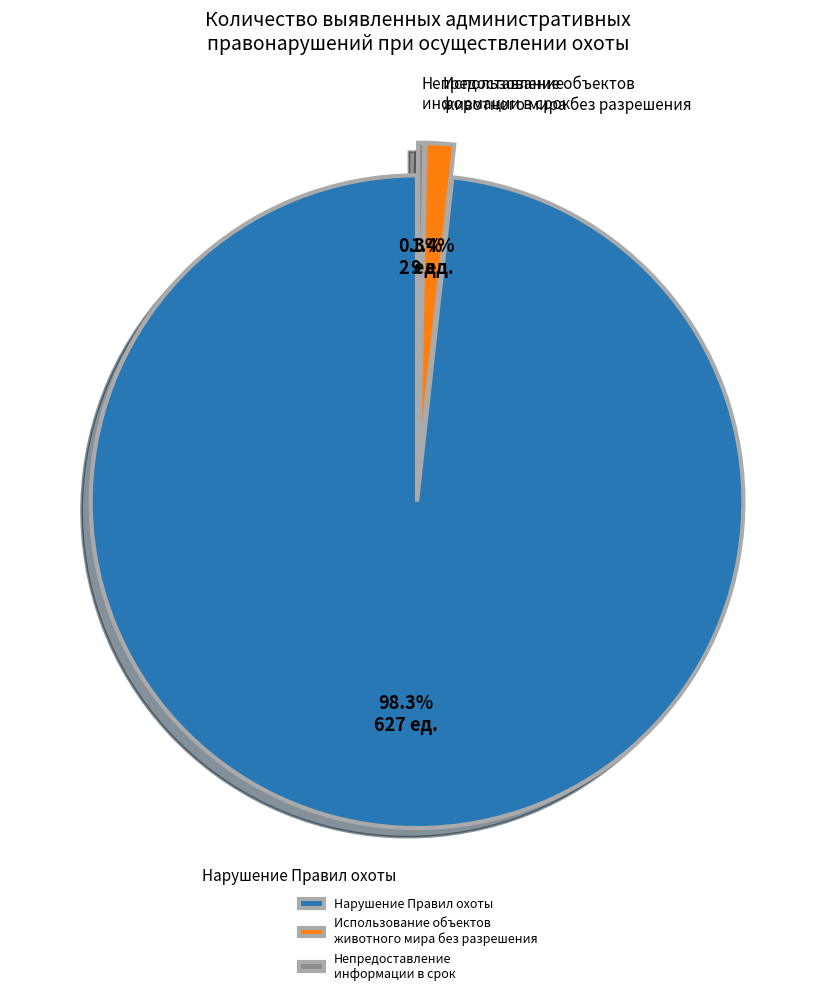

Which has a higher value, Нарушение Правил охоты or Непредоставление информации в срок?

Нарушение Правил охоты